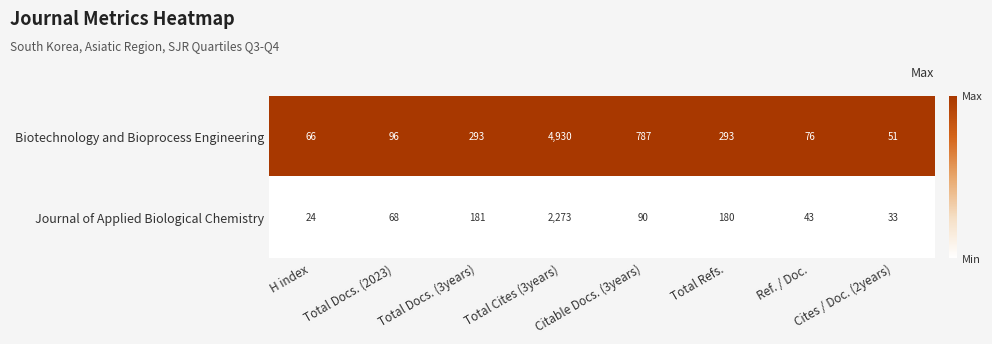

The value of Journal of Applied Biological Chemistry at Cites / Doc. (2years) is 33. True or false?

True